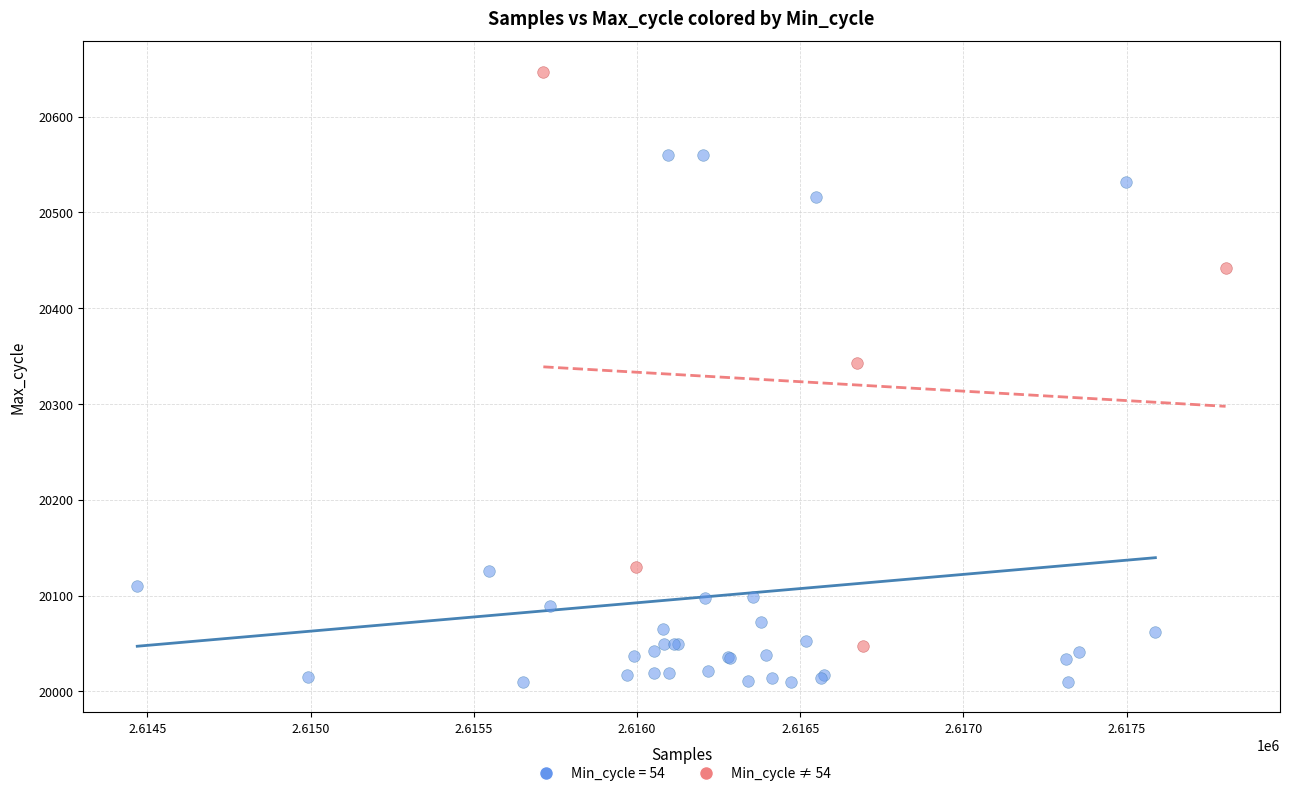

Which series reaches the maximum Y coordinate?

Min_cycle ≠ 54